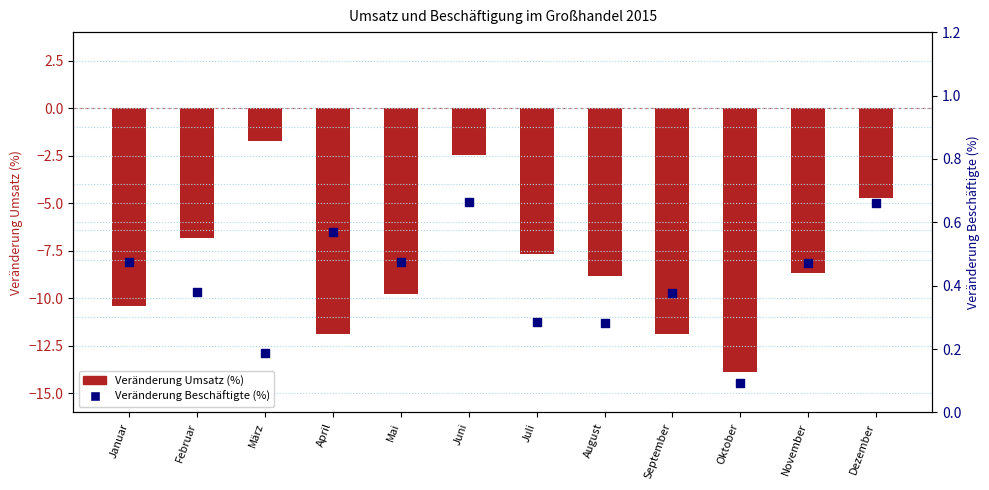

Which series has the largest Y range (max minus min)?

Veränderung Umsatz (%)